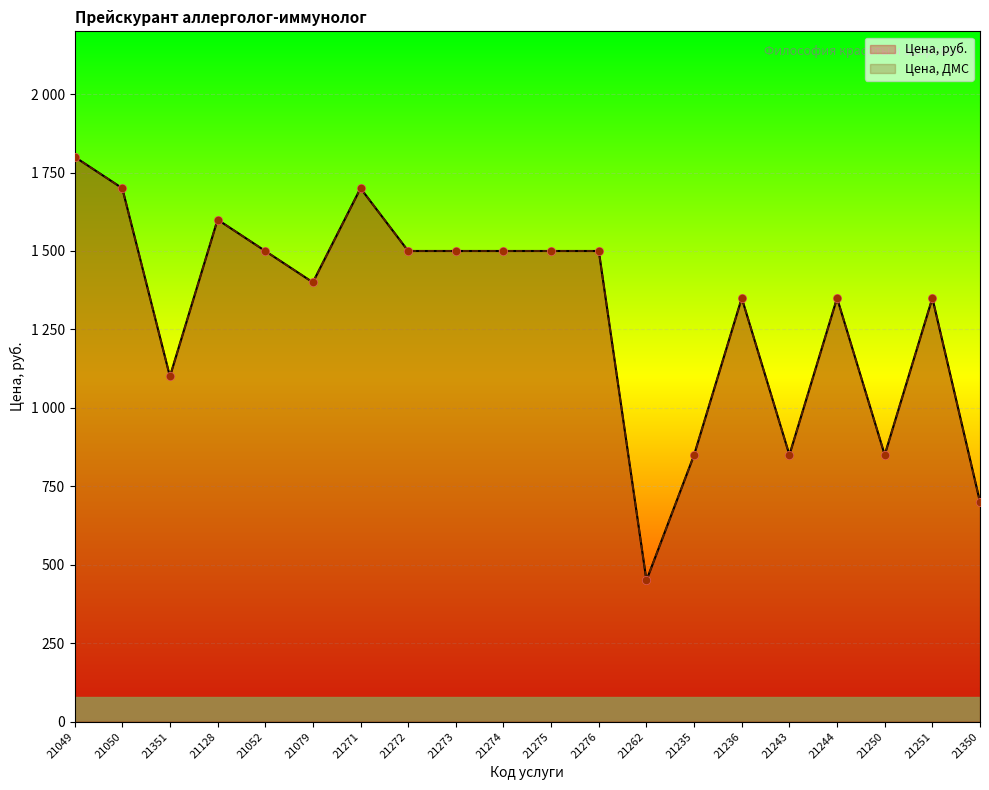

What are all the series names shown in the legend?

Цена, руб., Цена, ДМС